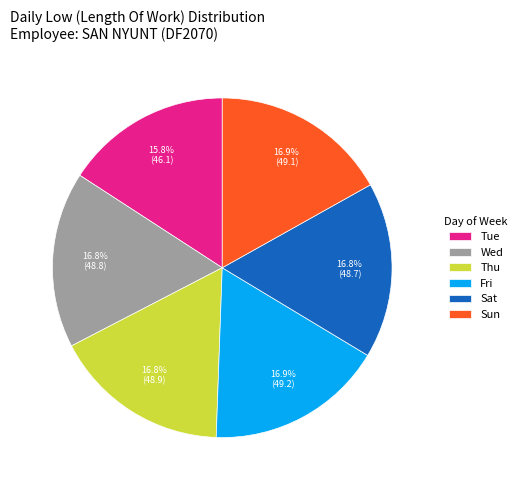

How many segments does this pie chart have?

6